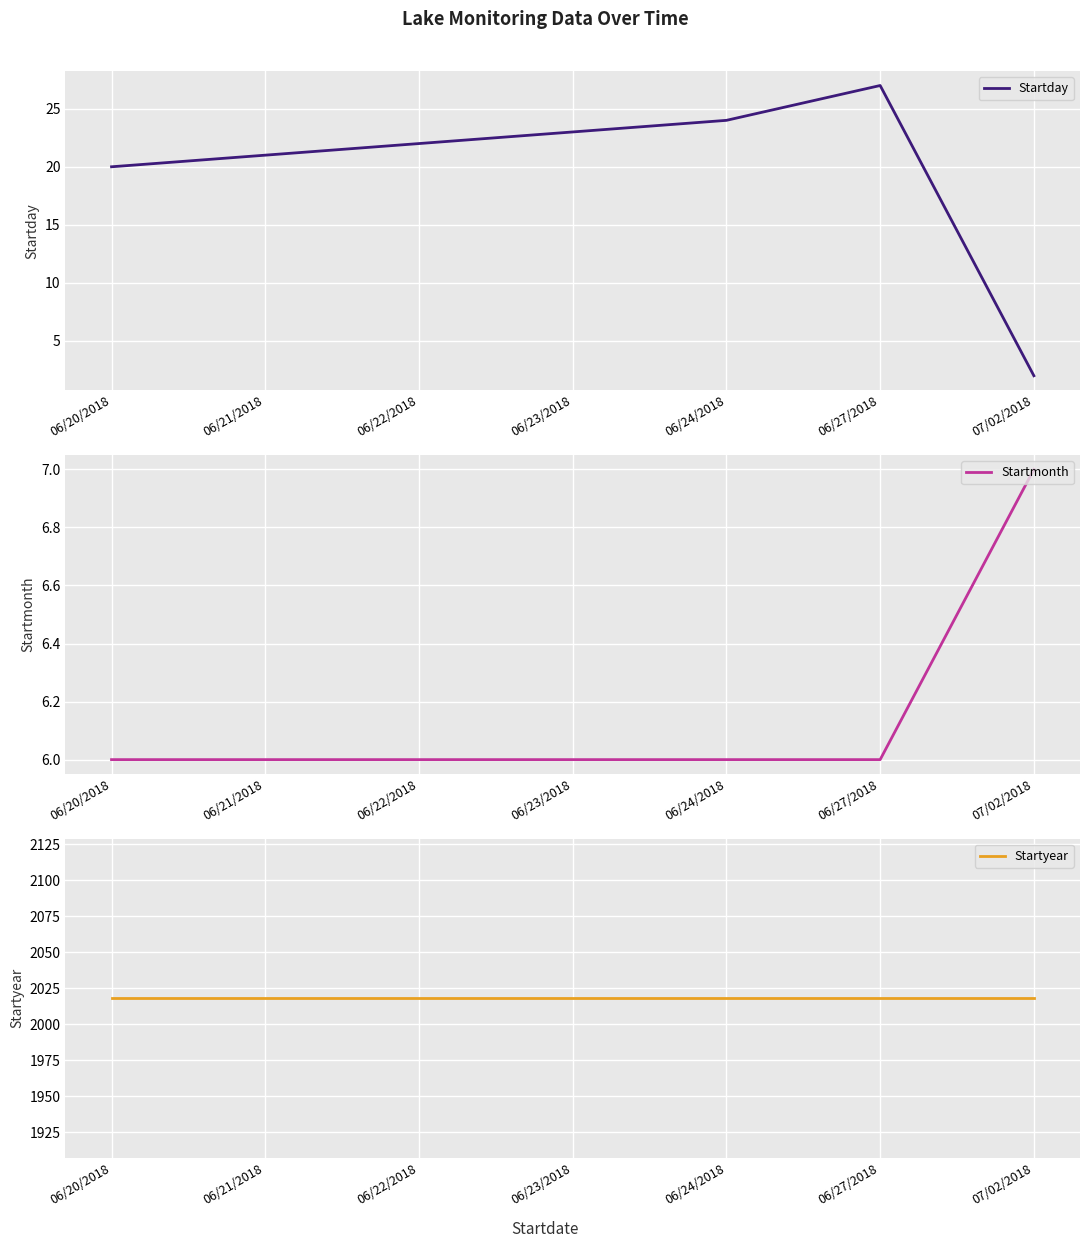

Is it true that Startyear equals 2018 at 07/02/2018?

True